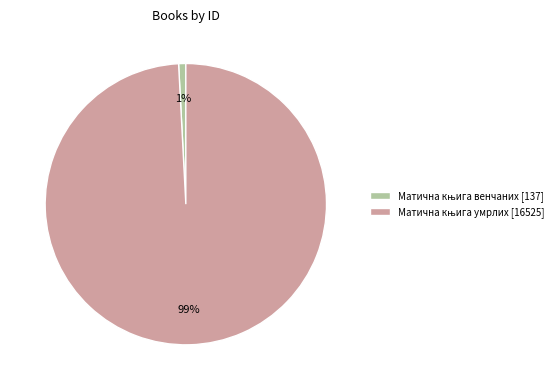

To the nearest percent, what is the average slice percentage?

50%